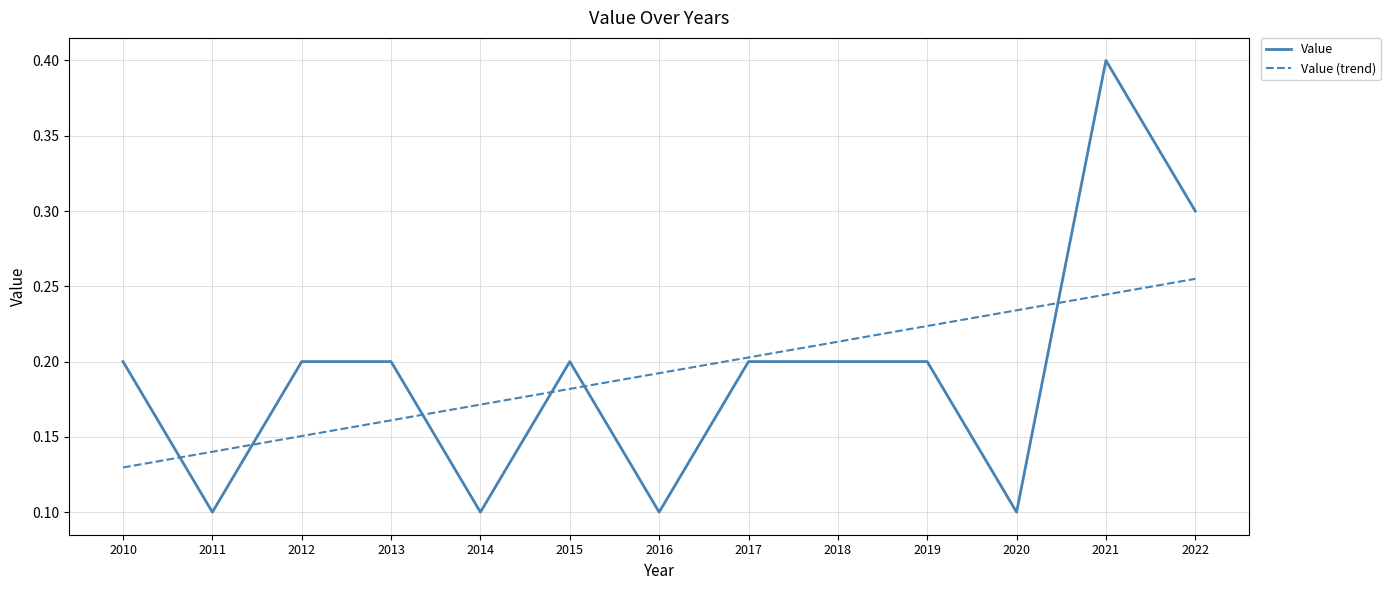

Rank the series at 2010 from lowest to highest value.

Value (trend), Value